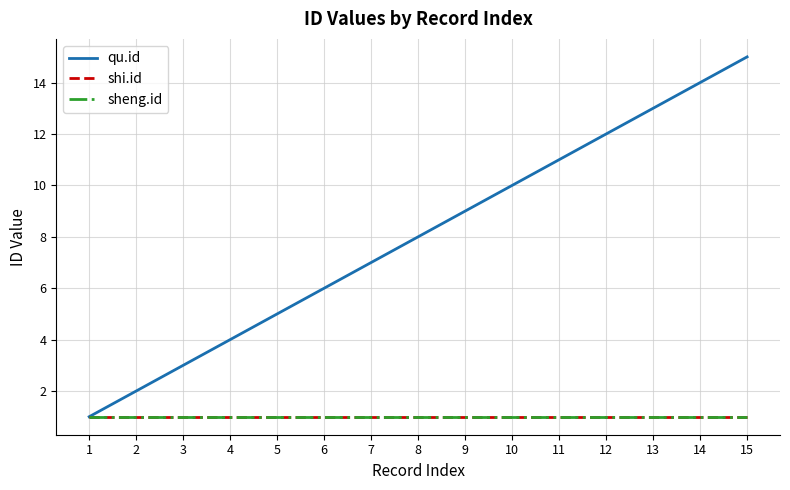

How many lines are shown in the chart?

3